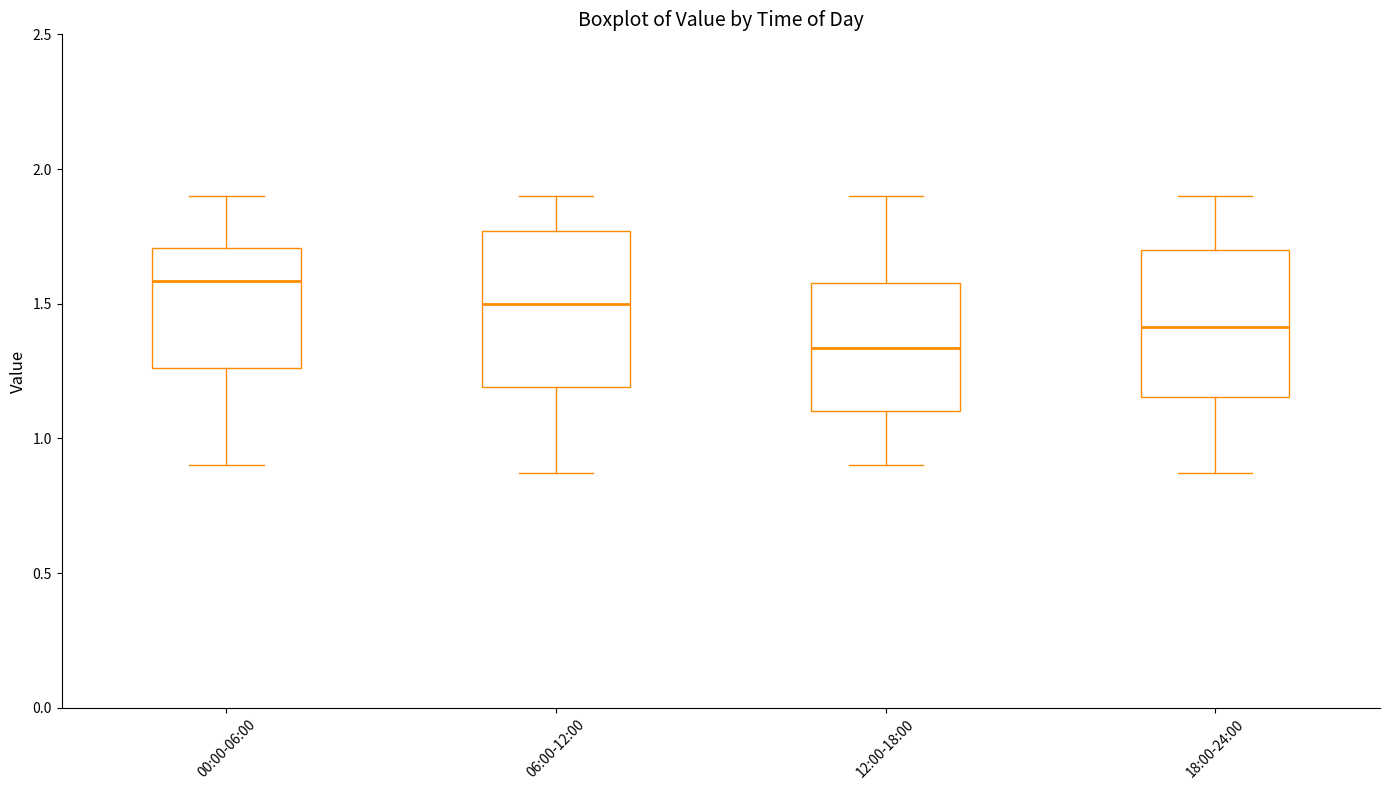

Which box has the highest median line?

00:00-06:00